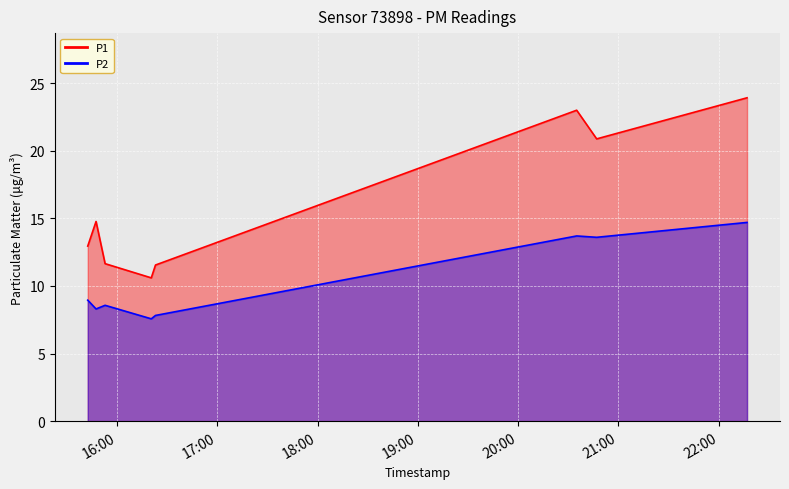

True or false: P2 and P1 cross at least once.

False